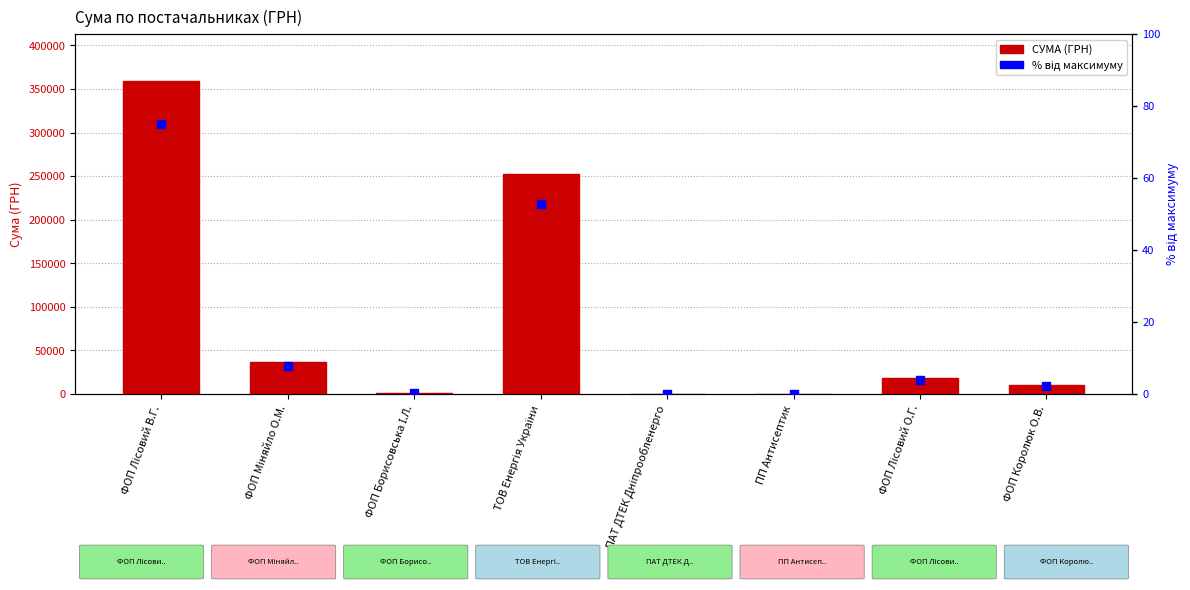

At which category is the sum across all series the highest?

ФОП Лісовий В.Г.